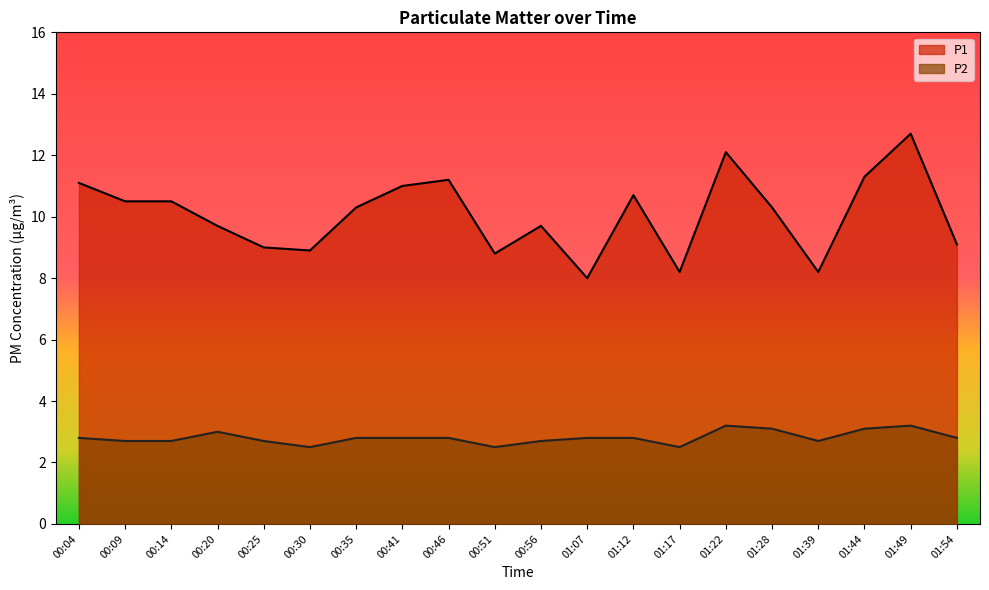

Reading left to right, what are all the values shown in this chart?

P1: 11.1	10.5	10.5	9.7	9.0	8.9	10.3	11.0	11.2	8.8	9.7	8.0	10.7	8.2	12.1	10.3	8.2	11.3	12.7	9.1
P2: 2.8	2.7	2.7	3.0	2.7	2.5	2.8	2.8	2.8	2.5	2.7	2.8	2.8	2.5	3.2	3.1	2.7	3.1	3.2	2.8